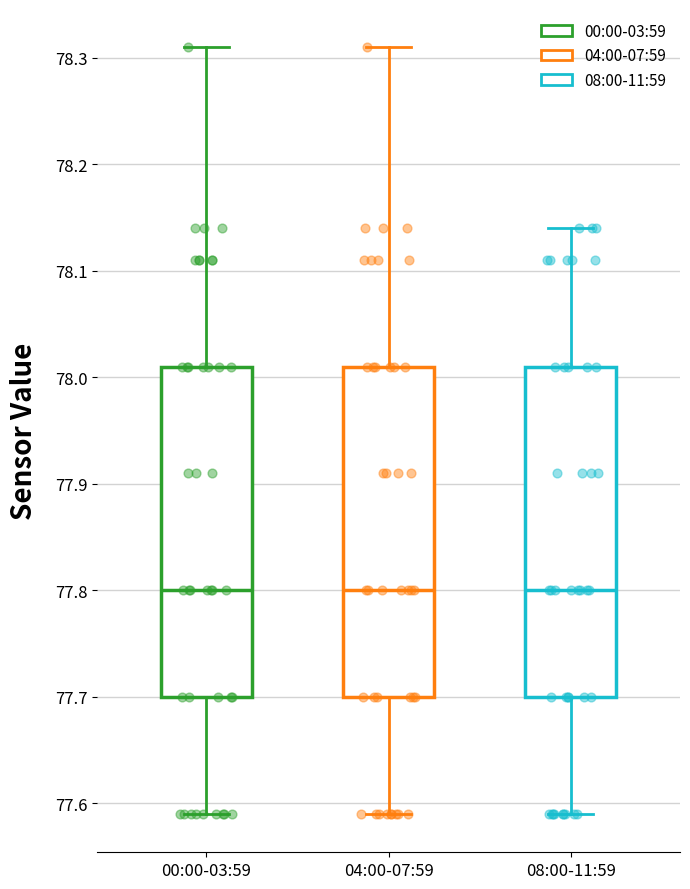

Reading left to right, read every box against the y-axis: the position of its median line, the range the box covers, and the ends of its whiskers. The values are not printed on the chart, so give them approximately, as read against the axis.

00:00-03:59: median 77.80, box 77.70 to 78.01, whiskers 77.59 to 78.31
04:00-07:59: median 77.80, box 77.70 to 78.01, whiskers 77.59 to 78.31
08:00-11:59: median 77.80, box 77.70 to 78.01, whiskers 77.59 to 78.14